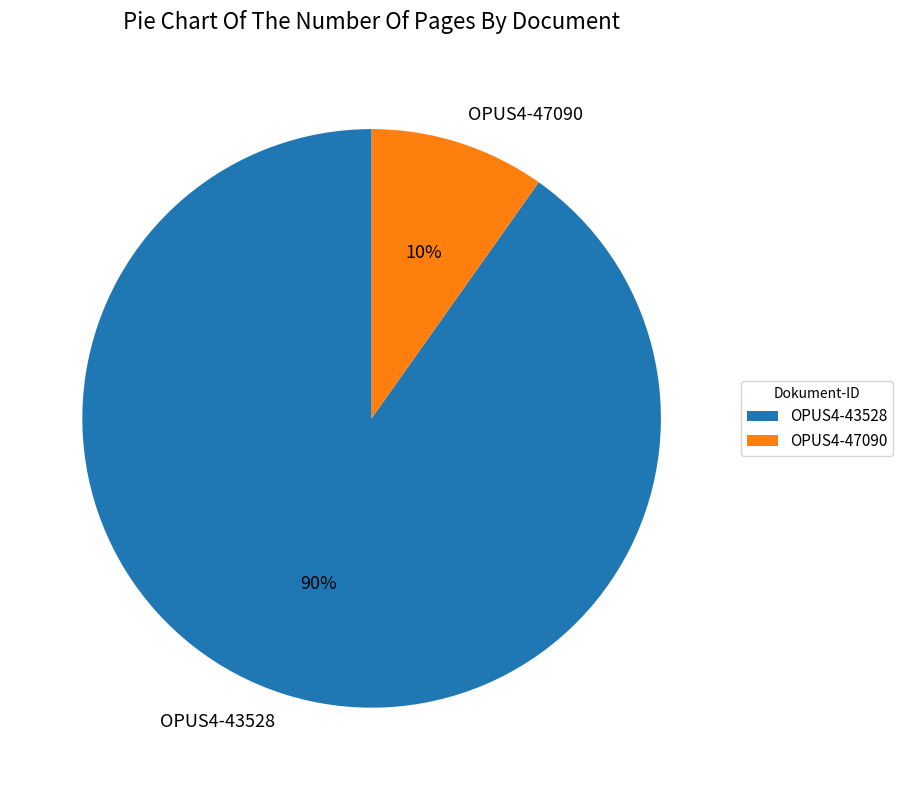

Is the sum of OPUS4-43528 and OPUS4-47090 greater than half?

Yes